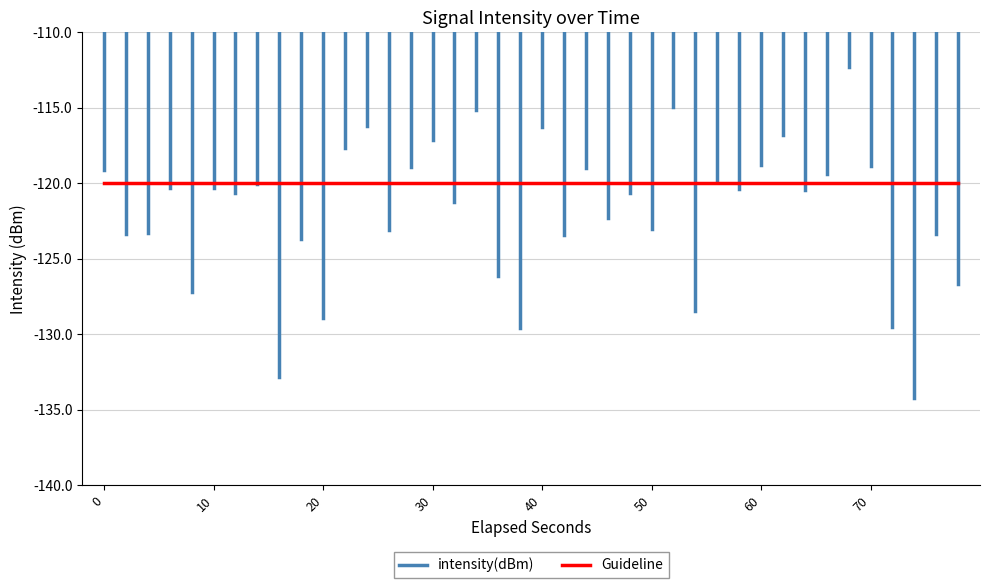

Between which two adjacent categories do intensity(dBm) and Guideline first intersect?

0 and 1